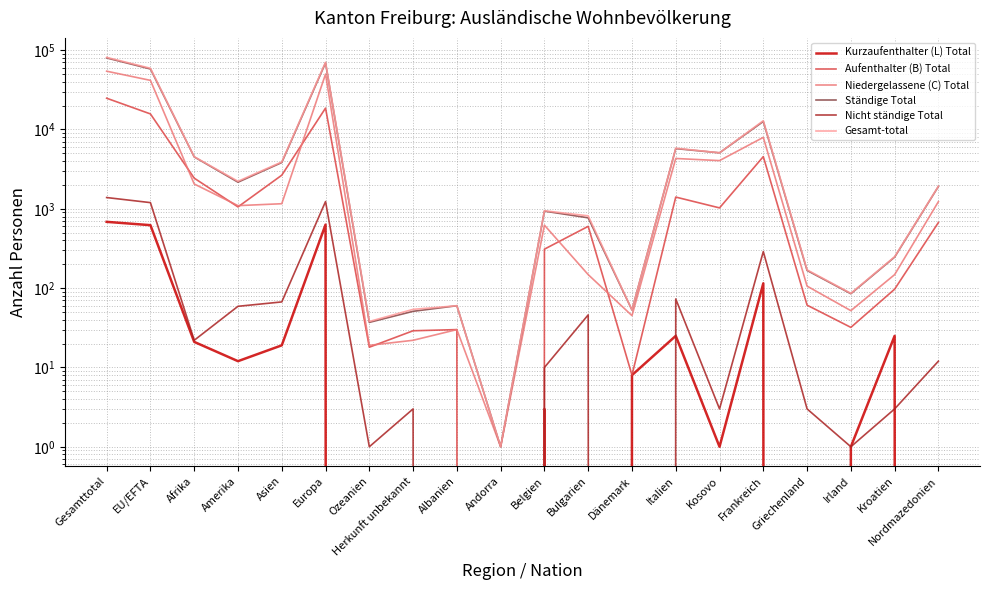

Reading left to right, transcribe all the data shown in this chart.

Kurzaufenthalter (L) Total: 685	622	21	12	19	632	0	0	0	0	3	0	8	25	1	115	0	1	25	0
Aufenthalter (B) Total: 24798	15714	2436	1057	2653	18605	18	29	30	0	310	601	8	1406	1027	4551	61	32	97	672
Niedergelassene (C) Total: 54327	41634	2056	1097	1159	49974	19	22	30	1	622	148	45	4311	4053	7958	106	52	148	1232
Ständige Total: 79810	57970	4514	2166	3831	69211	37	51	60	1	935	770	53	5742	5080	12624	167	85	246	1914
Nicht ständige Total: 1387	1197	22	59	67	1235	1	3	0	0	10	46	0	73	3	289	3	1	3	12
Gesamt-total: 81197	59167	4536	2225	3898	70446	38	54	60	1	945	816	53	5815	5083	12913	170	86	249	1926